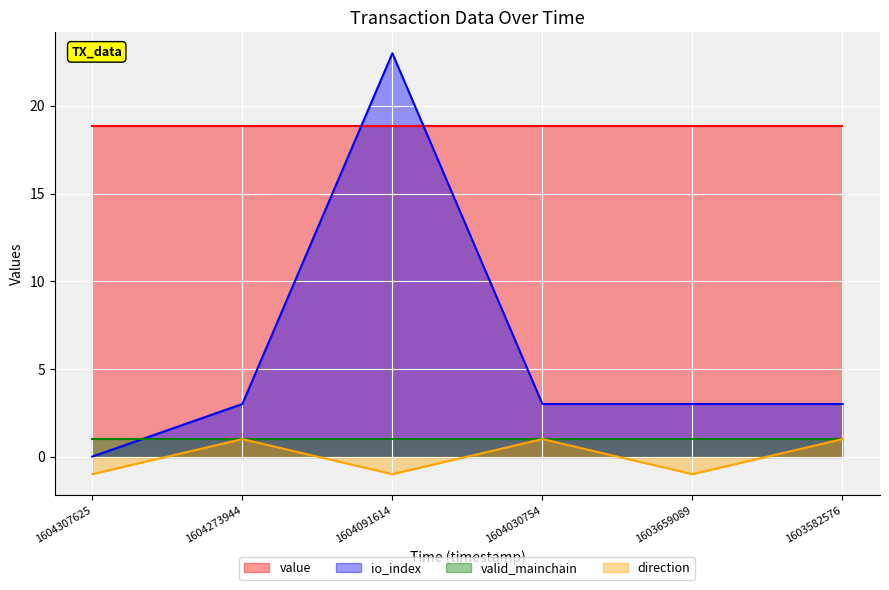

Which category has the lowest value in the io_index series?

1604307625